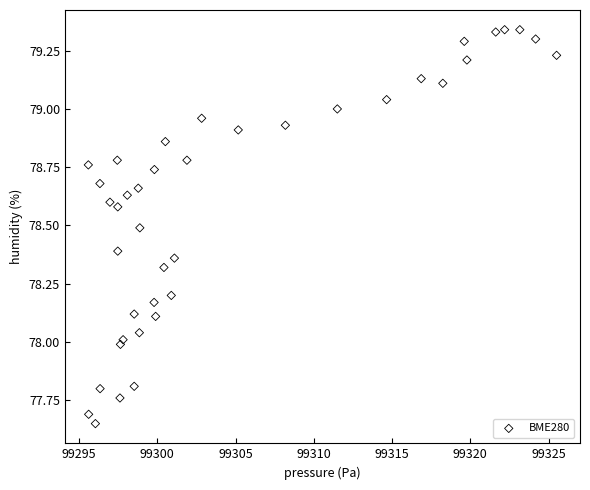

What is the range of Y values (max minus min)?

1.7